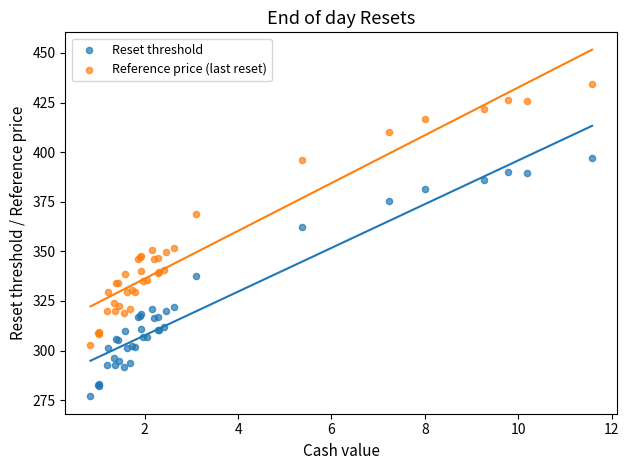

What are all the series names shown in the legend?

Reset threshold, Reference price (last reset)